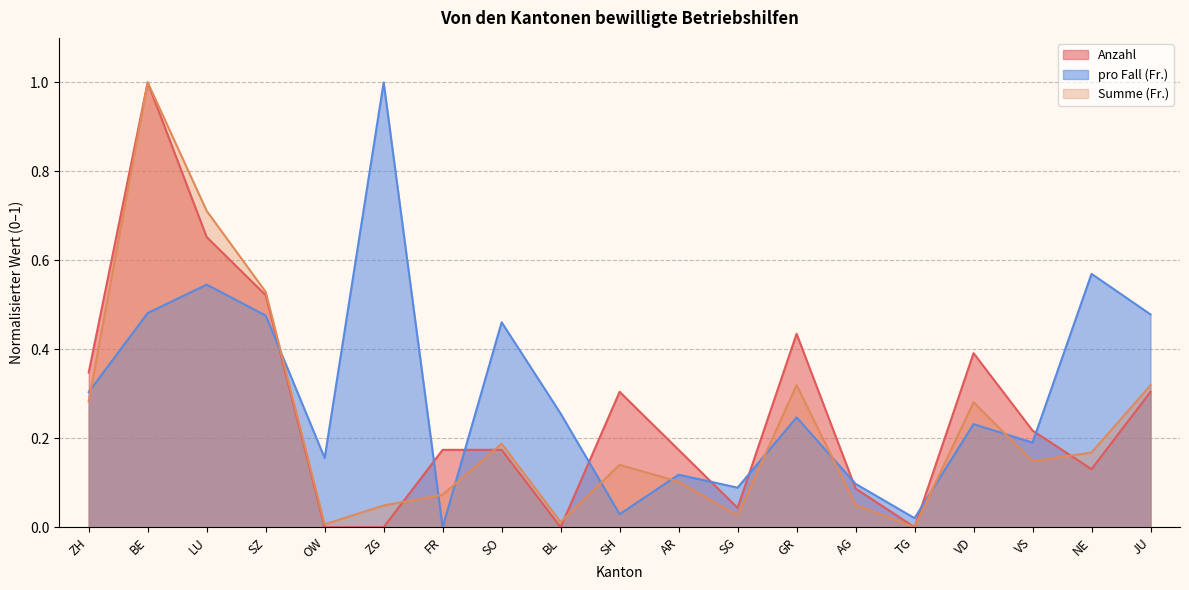

Rank the series by their maximum value, from highest to lowest.

Anzahl, Summe (Fr.), pro Fall (Fr.)